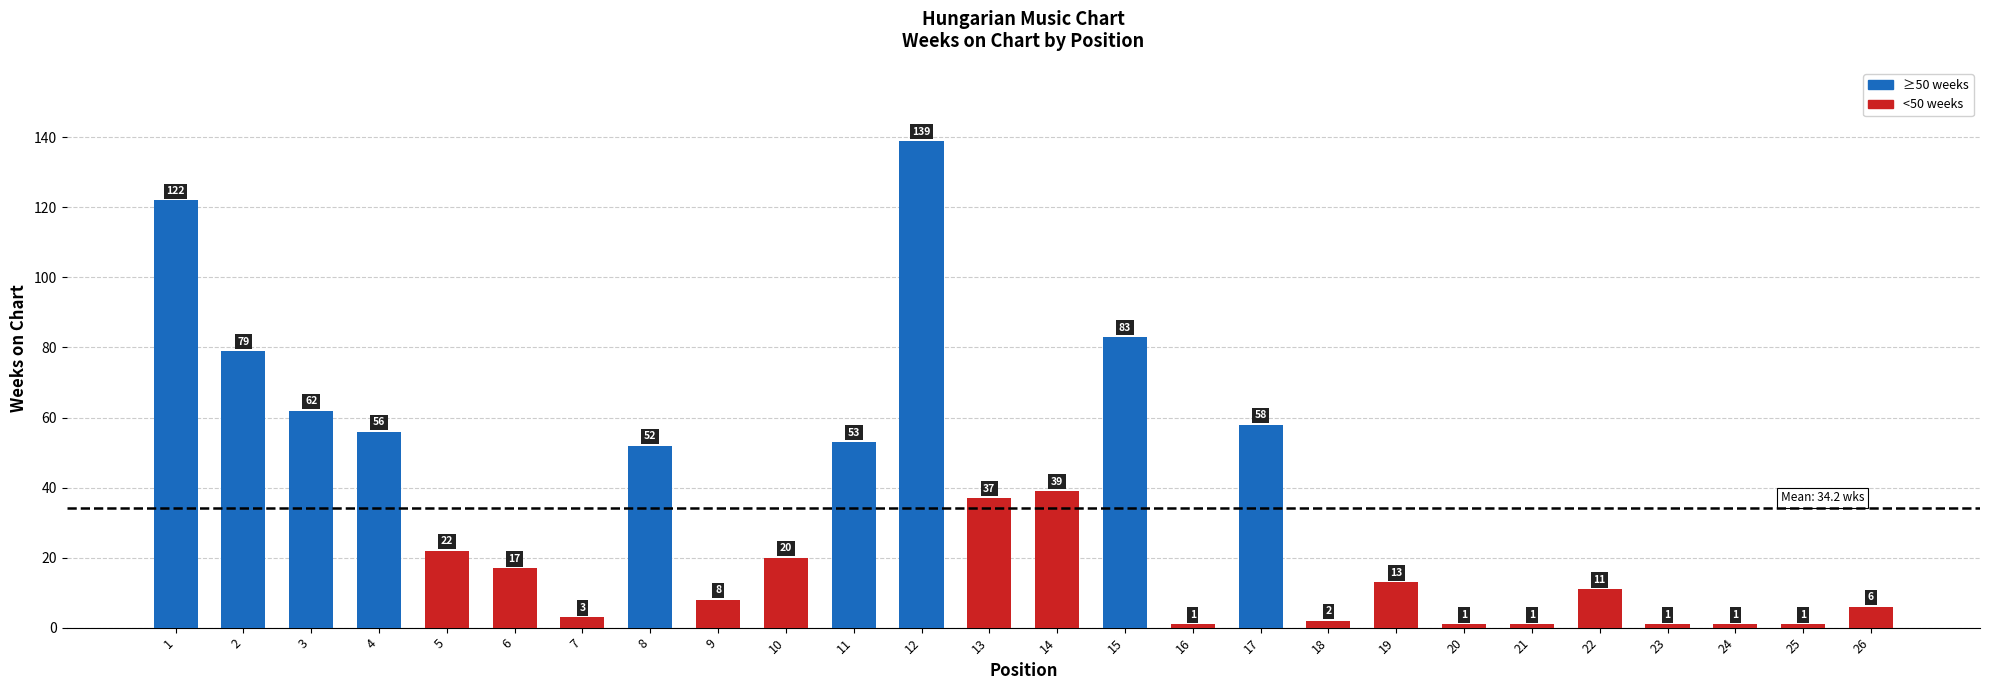

Is it true that the value at 8 is 31?

False